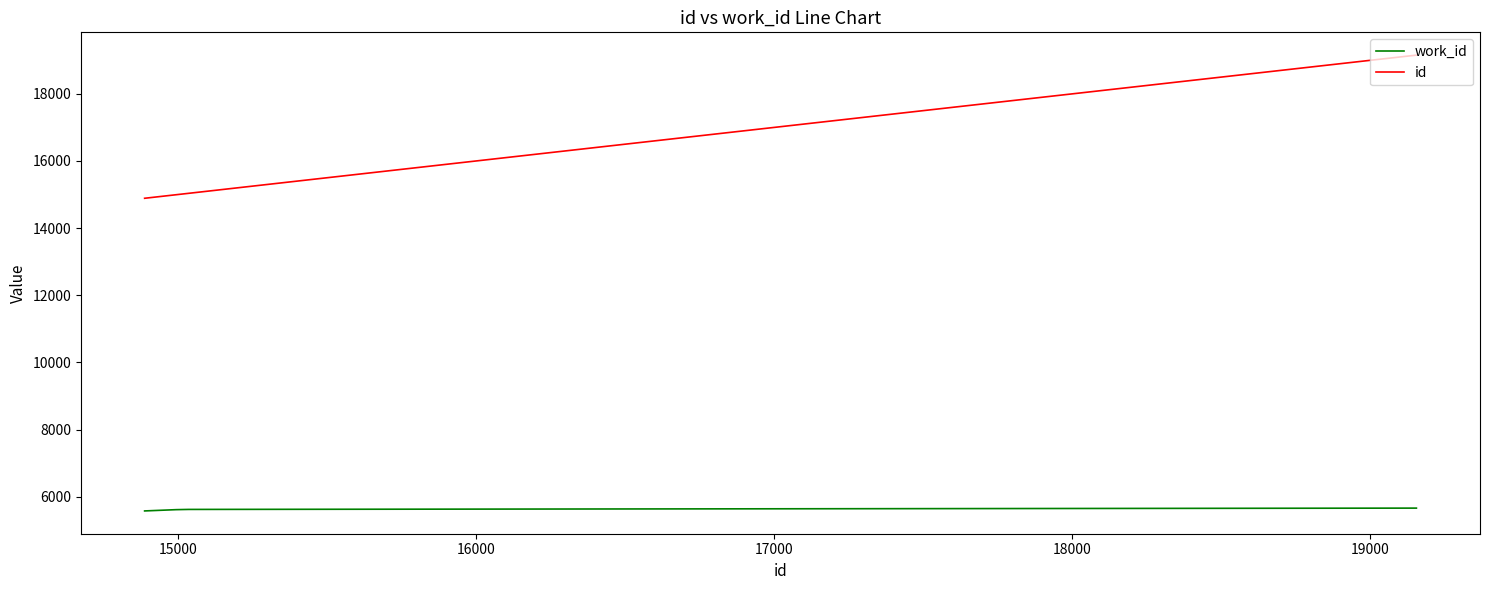

Which series has the widest spread of values?

id